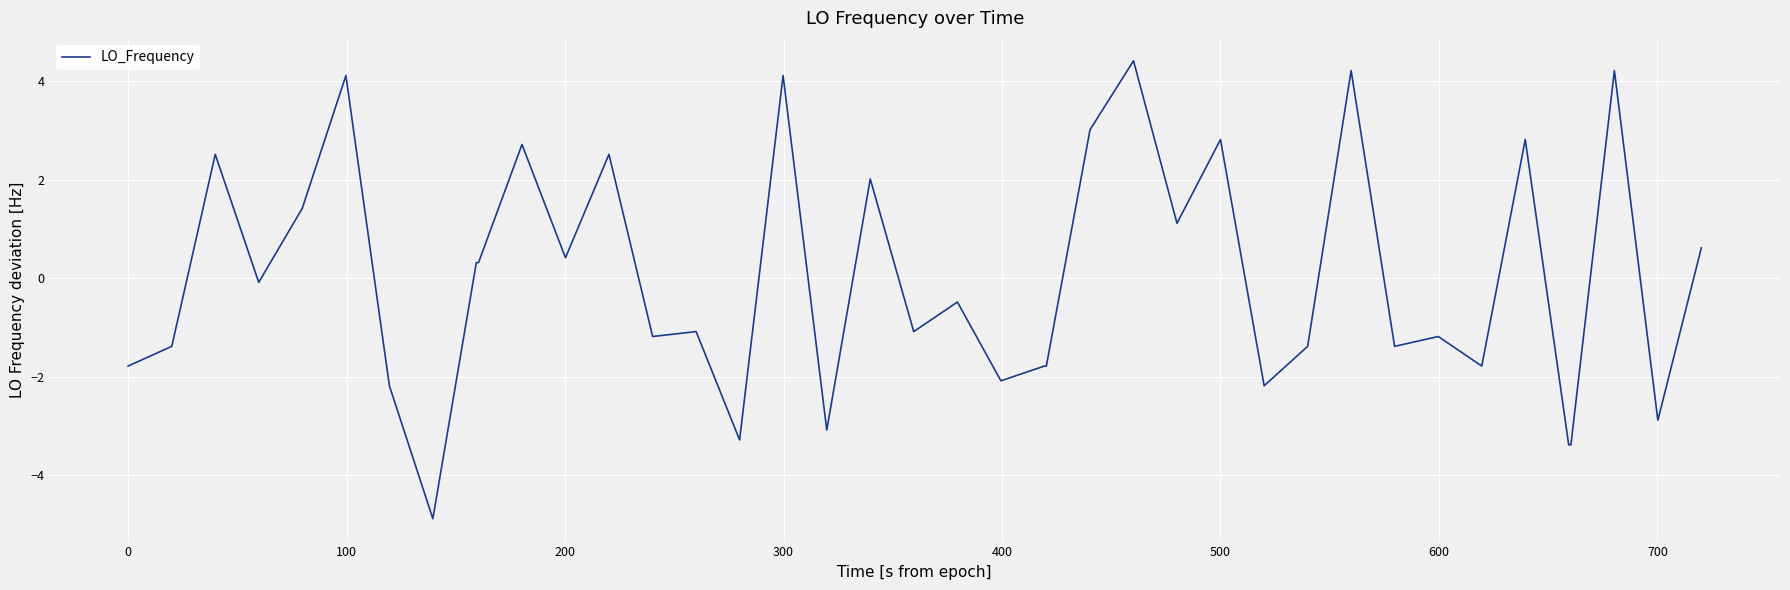

What is the difference between the maximum and minimum values?

9.3